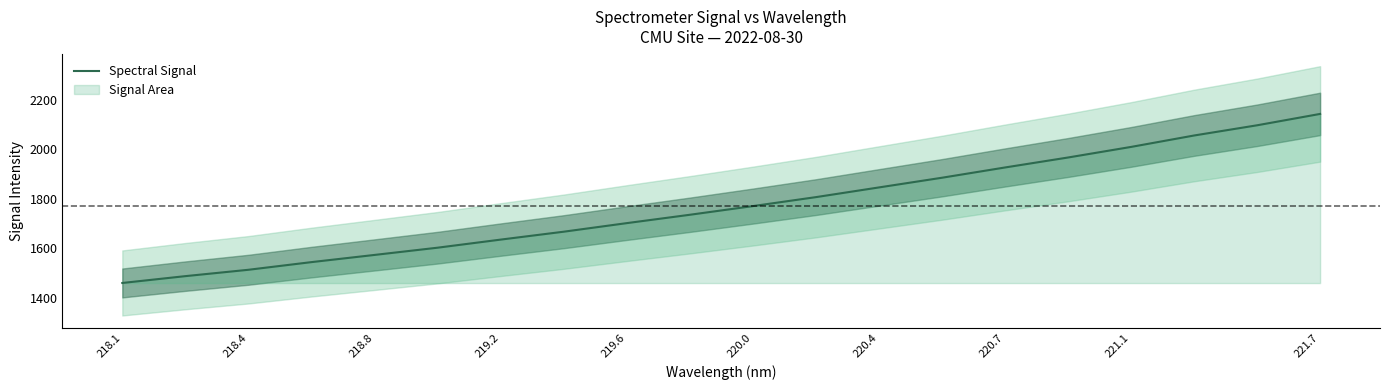

Reading right to left, transcribe all the data shown in this chart.

2143.6	2097.7	2056.4	2010.3	1967.5	1927.2	1885.8	1846.6	1807.4	1771.1	1736.1	1702.3	1667.7	1635.7	1603.0	1573.8	1544.7	1513.8	1488.0	1460.4